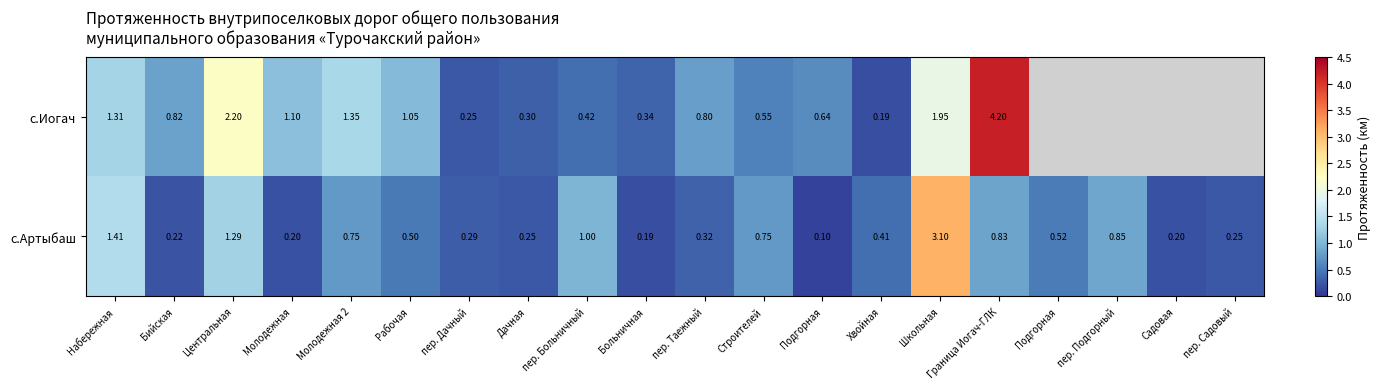

List the series in order of their overall mean, highest first.

с.Иогач, с.Артыбаш